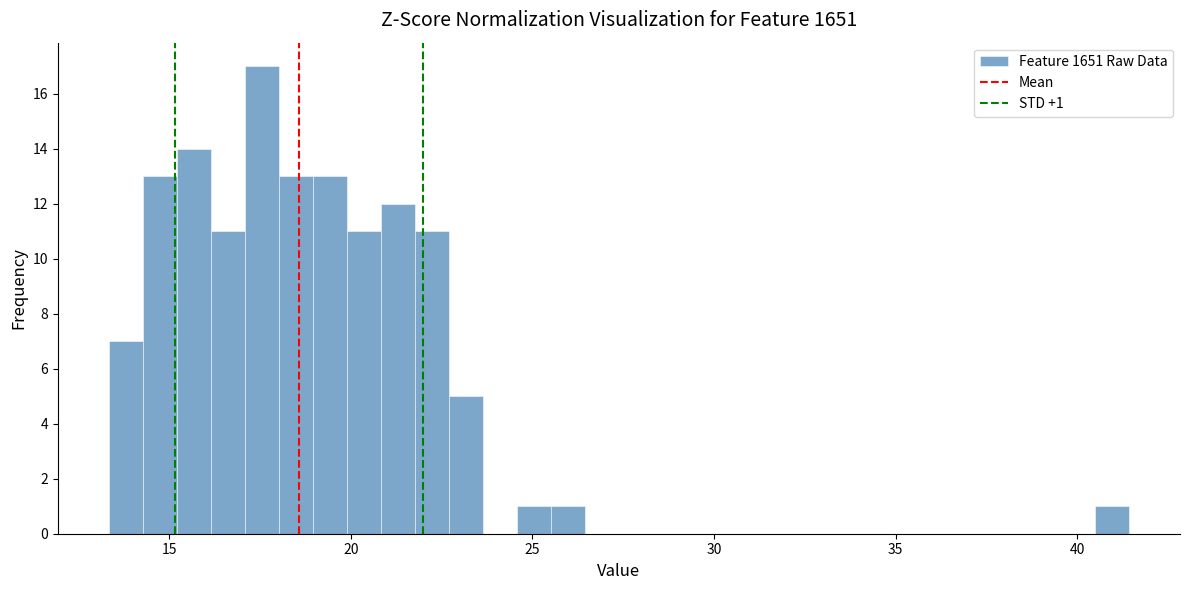

Read against the x-axis, roughly where is the centre of the tallest bar?

17.5